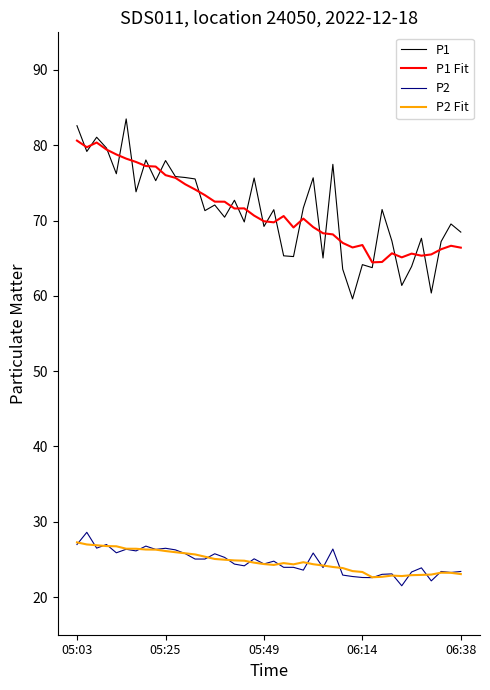

Which series has the widest spread of values?

P1